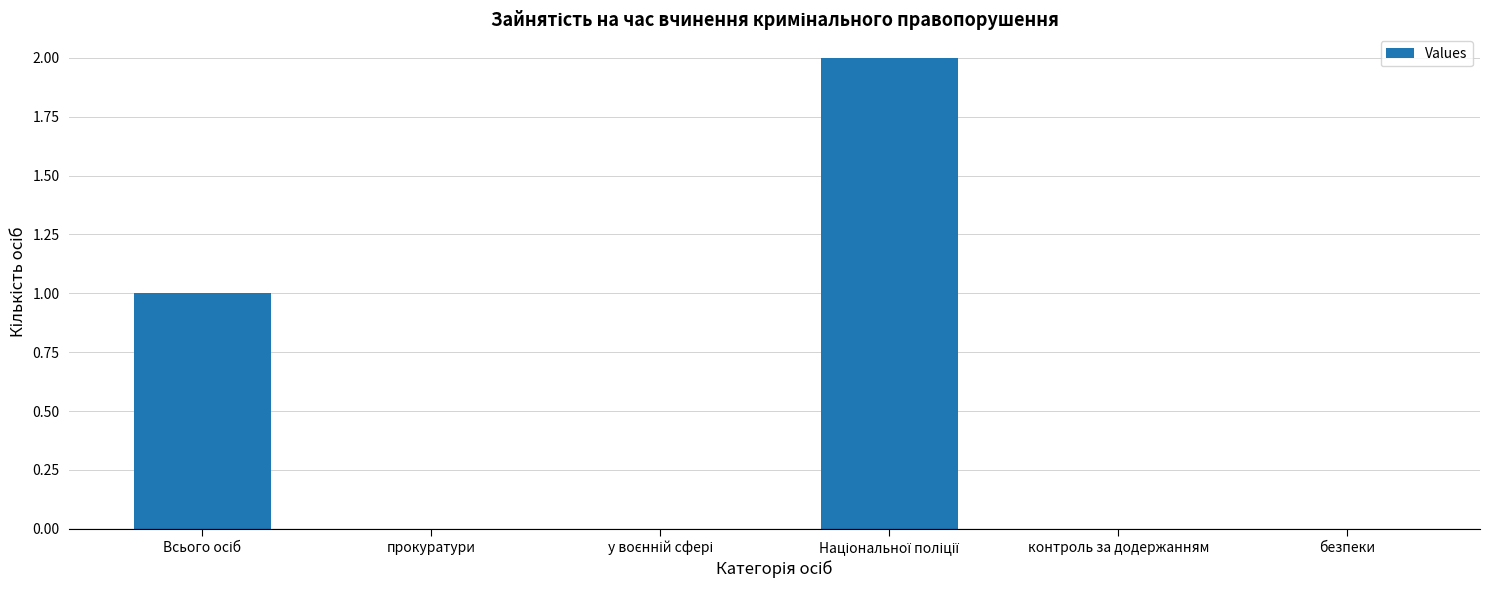

What is the sum of all values?

3